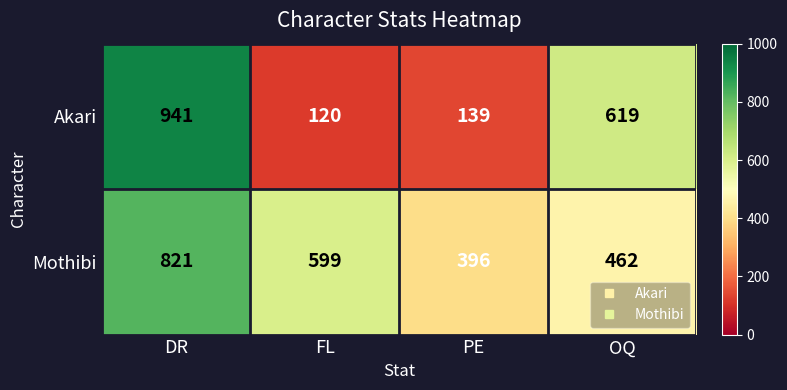

What is the total value across all series at DR?

1762